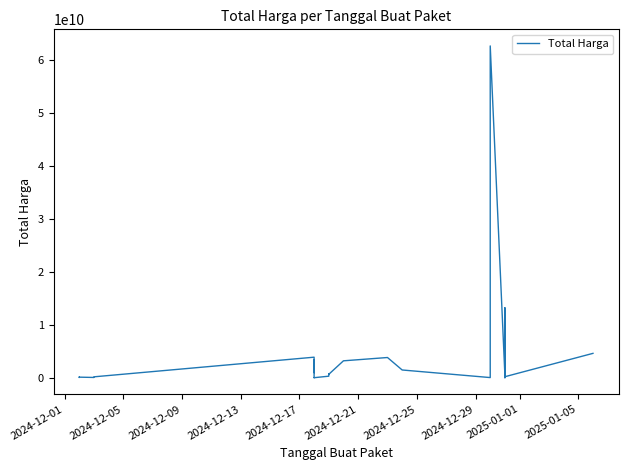

What is the difference between the maximum and minimum values?

62702800800